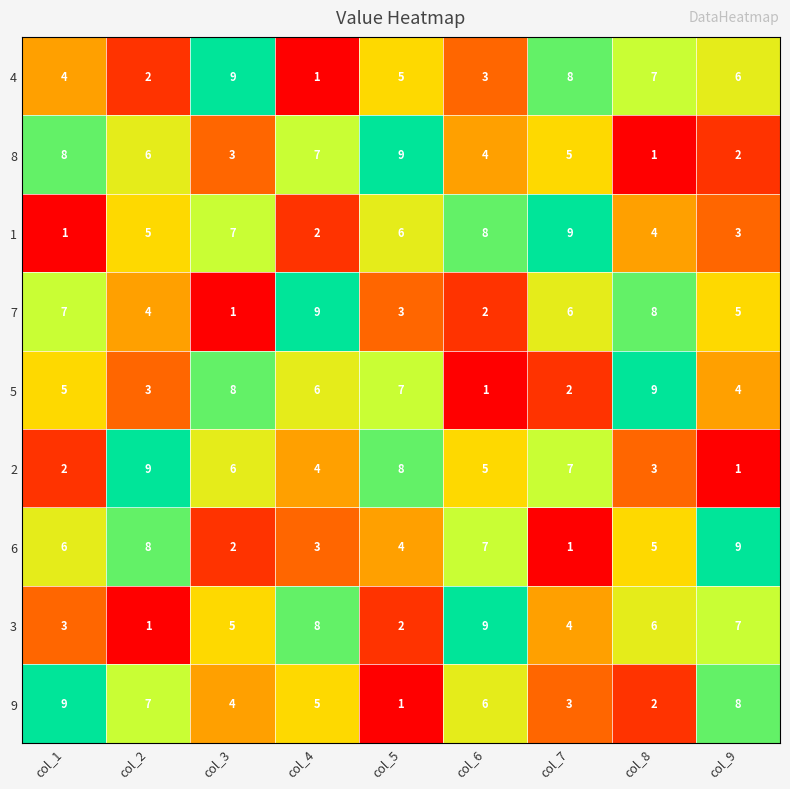

List the labels in order of 1 value, largest first.

col_7, col_6, col_3, col_5, col_2, col_8, col_9, col_4, col_1